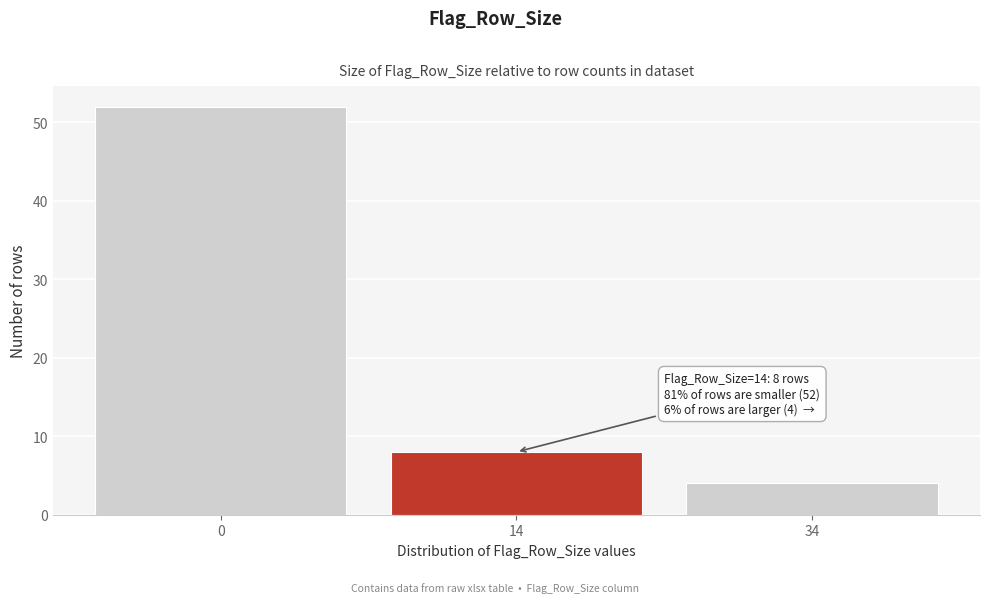

Reading left to right, what are all the values shown in this chart?

0=52	14=8	34=4